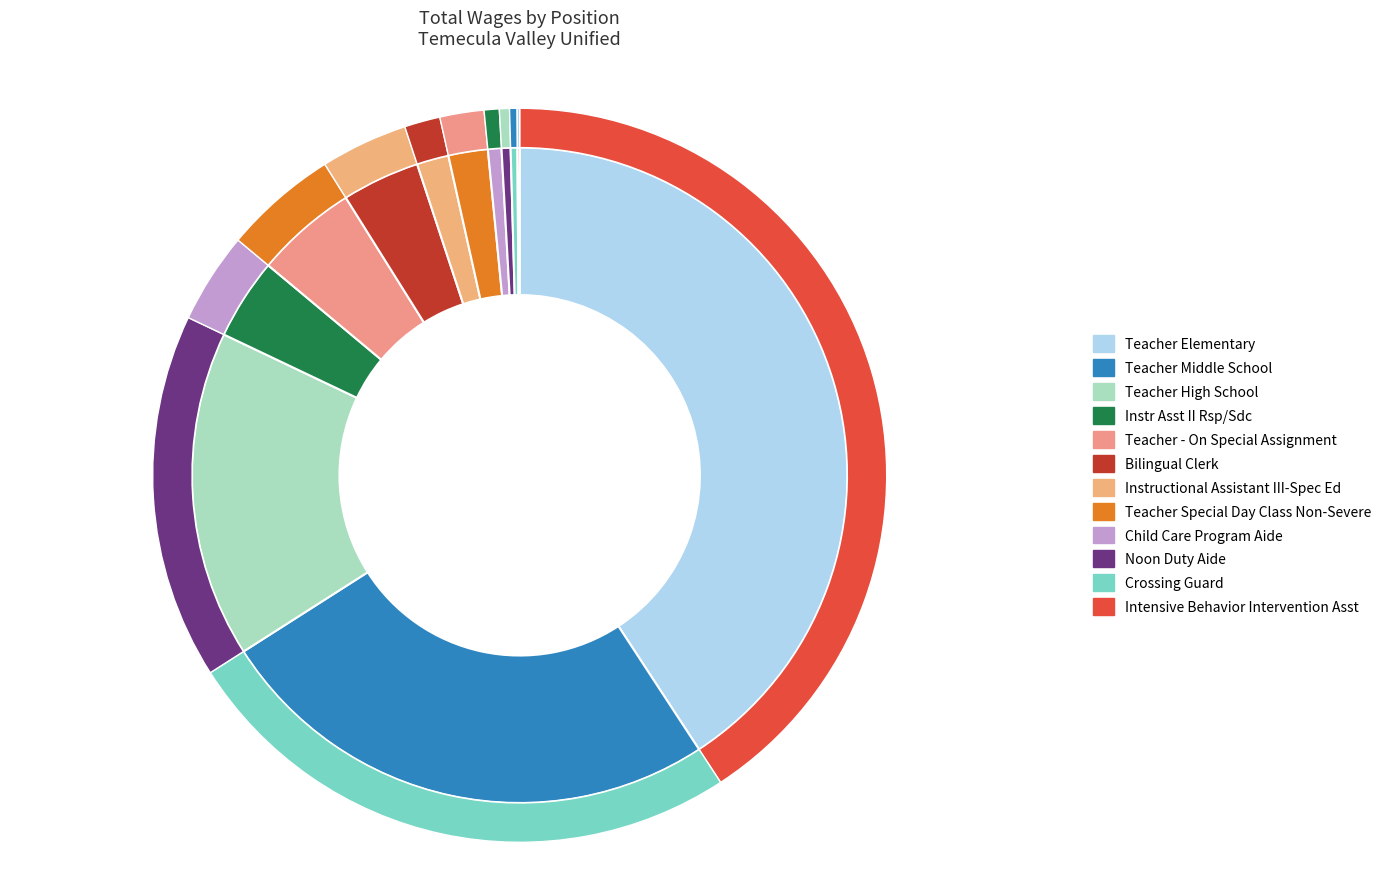

Does Child Care Program Aide account for over 50% of the chart?

No